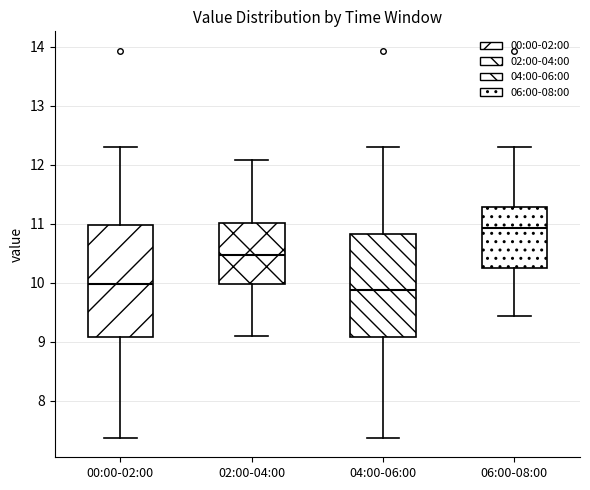

Reading left to right, read every box against the y-axis: the position of its median line, the range the box covers, and the ends of its whiskers. The values are not printed on the chart, so give them approximately, as read against the axis.

00:00-02:00: median 10.0, box 9.1 to 11.0, whiskers 7.4 to 12.3
02:00-04:00: median 10.5, box 10.0 to 11.0, whiskers 9.1 to 12.1
04:00-06:00: median 9.9, box 9.1 to 10.8, whiskers 7.4 to 12.3
06:00-08:00: median 10.9, box 10.2 to 11.3, whiskers 9.4 to 12.3